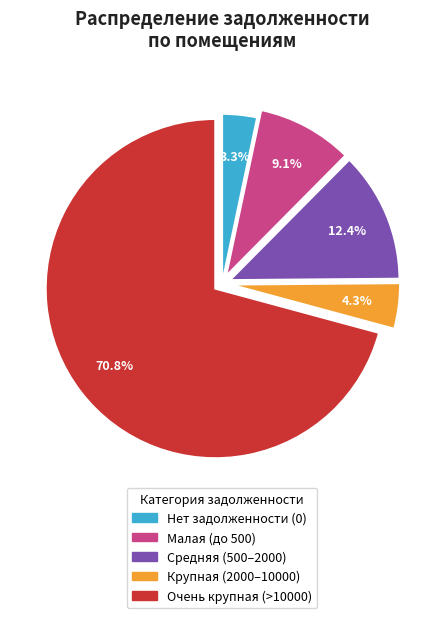

Is there any slice that represents more than half of the pie?

Yes